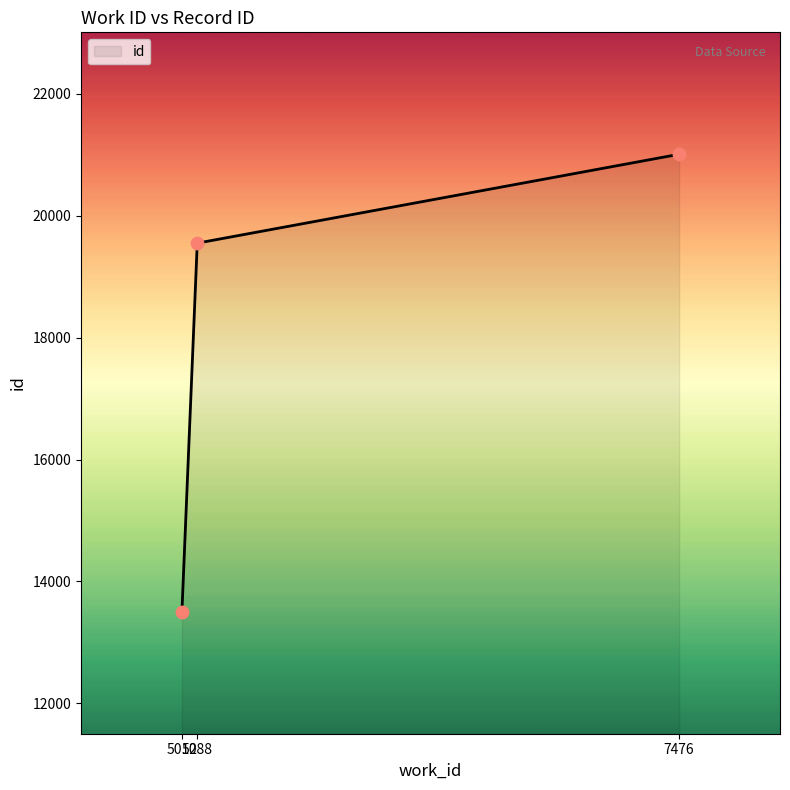

Which has a higher value, 5088 or 7476?

7476